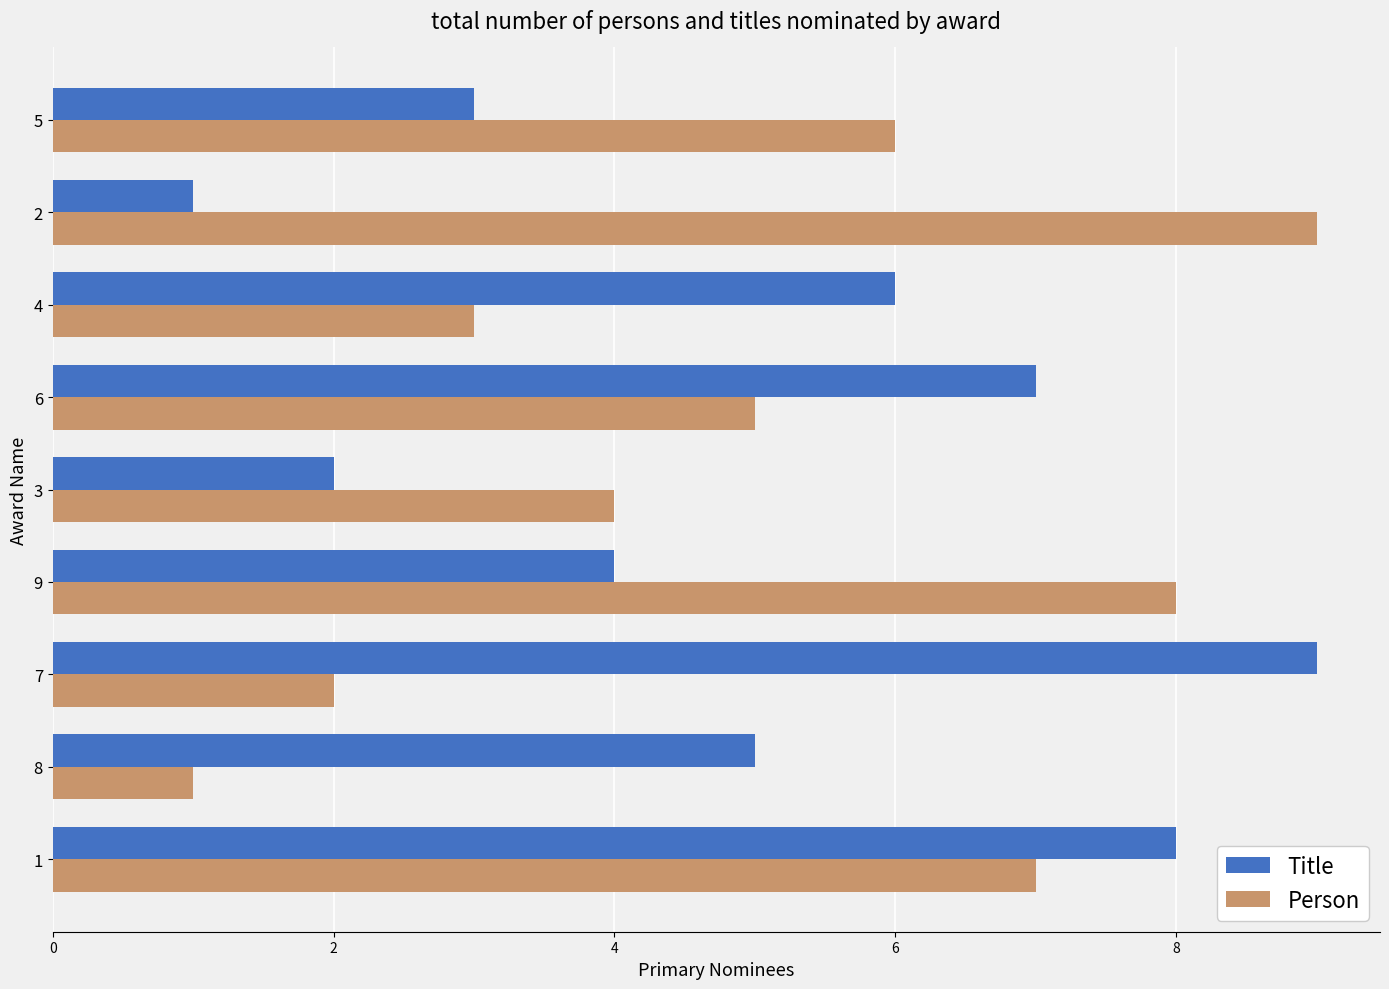

Rank the series at 8 from lowest to highest value.

Person, Title